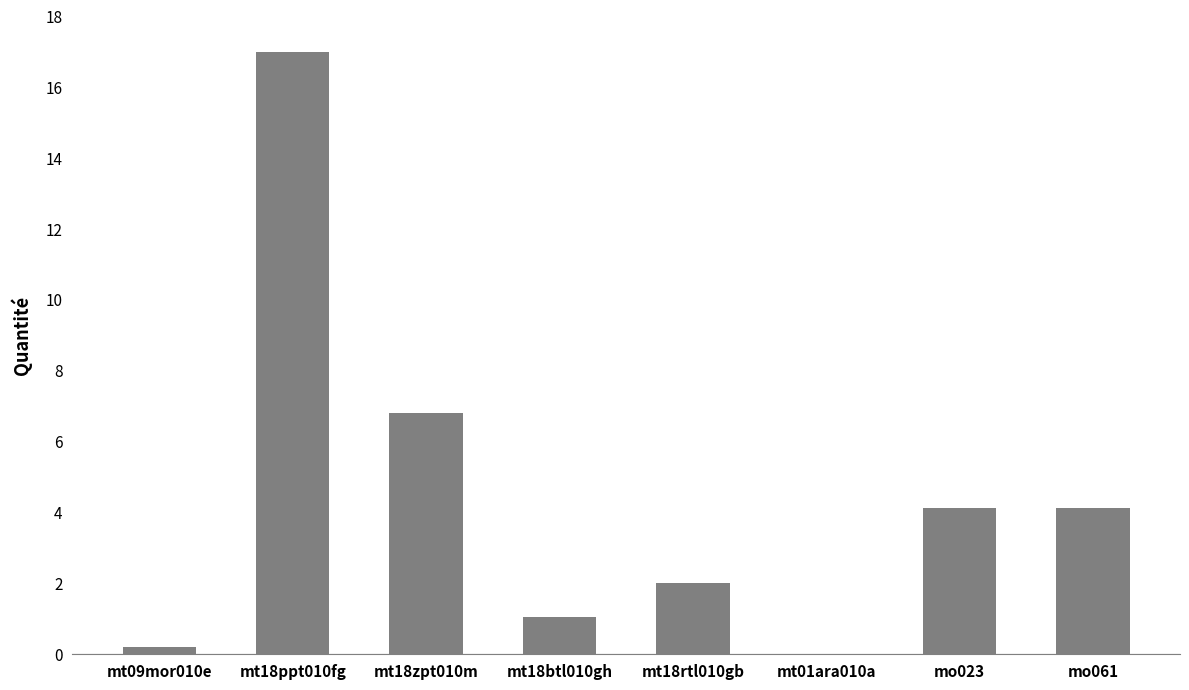

What is the sum of all values?

35.3